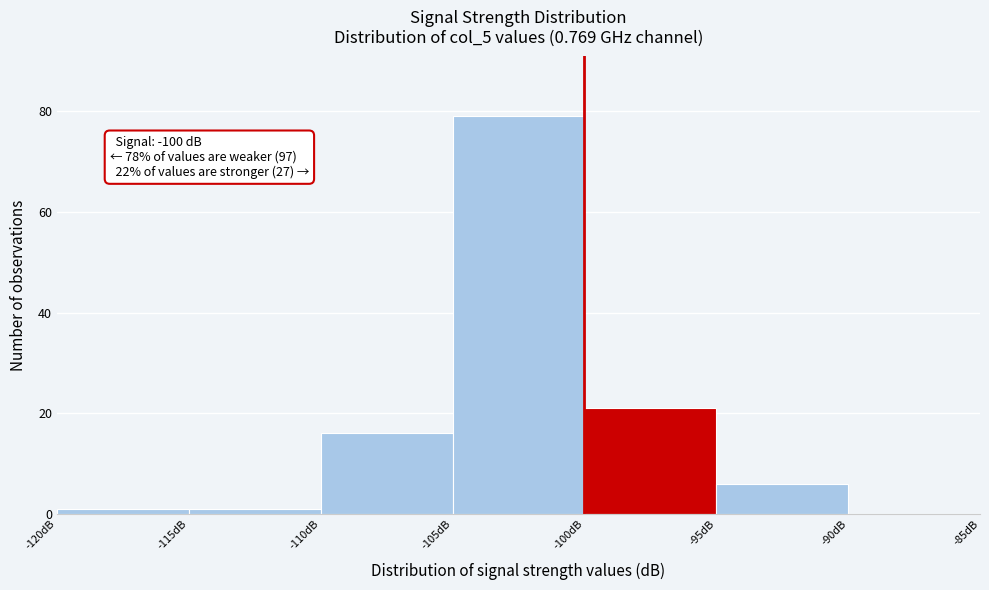

Over which range of the x-axis is the bar tallest?

-105 to -100